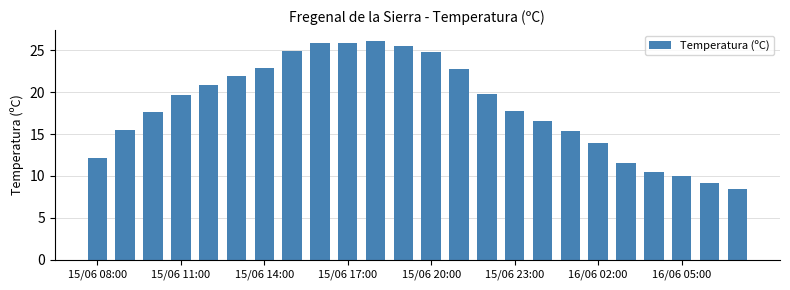

What is the smallest value displayed?

8.4